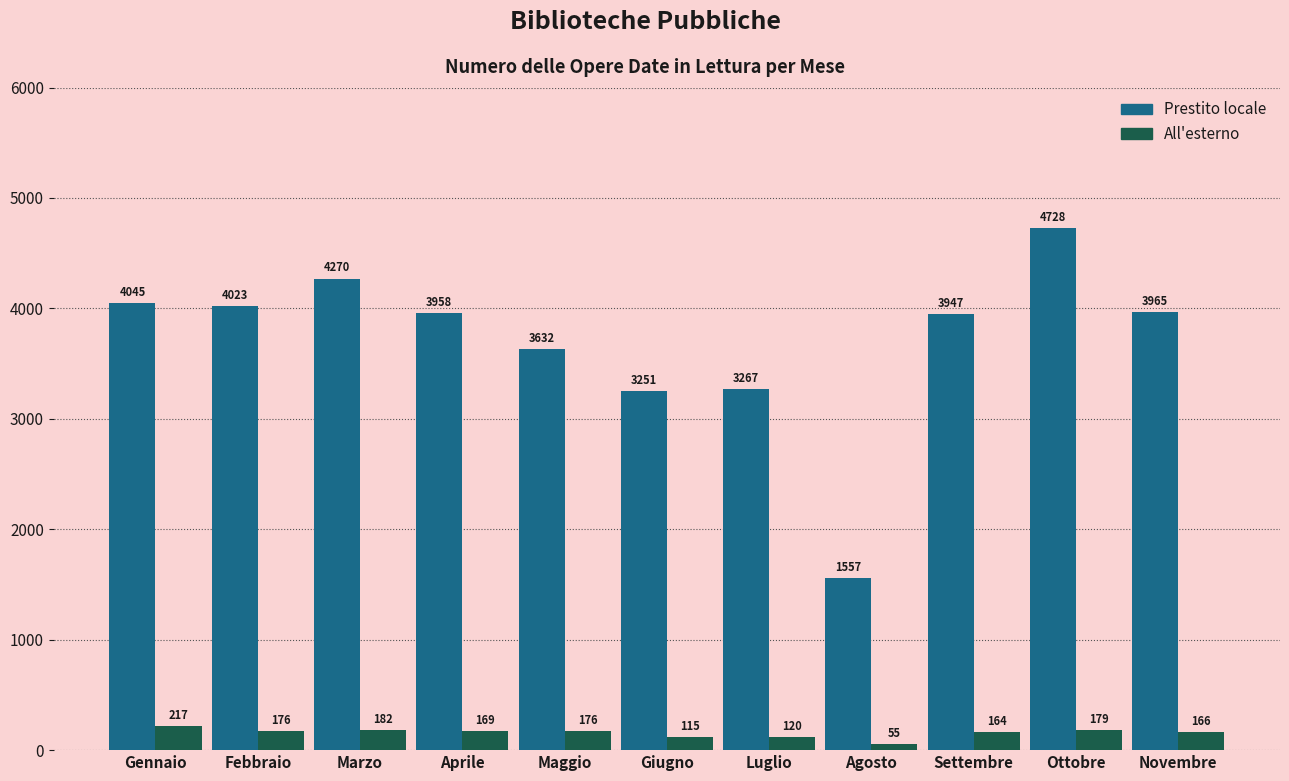

What is the difference between the maximum and minimum values in the Prestito locale series?

3171